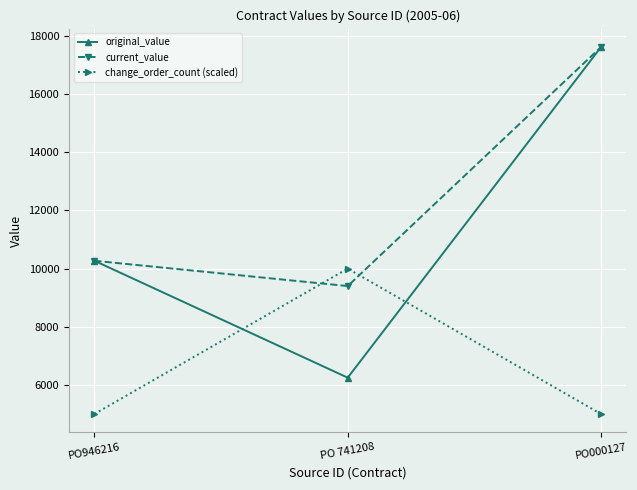

Which series changed the most between PO 741208 and PO000127?

original_value